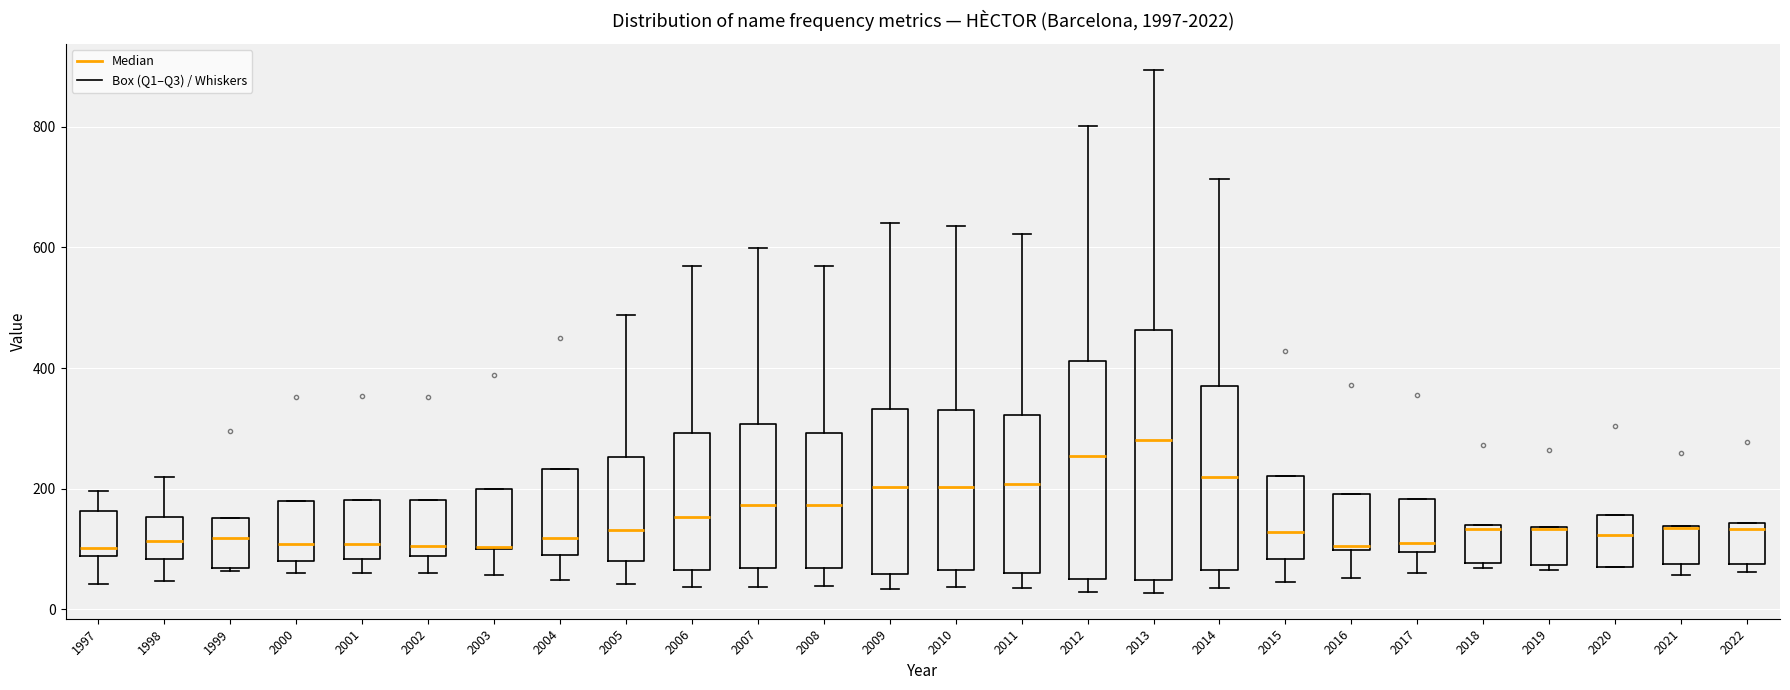

Where does the lower whisker of the box at x = 2016 end on the y-axis? The values are not printed on the chart, so give them approximately, as read against the axis.

60